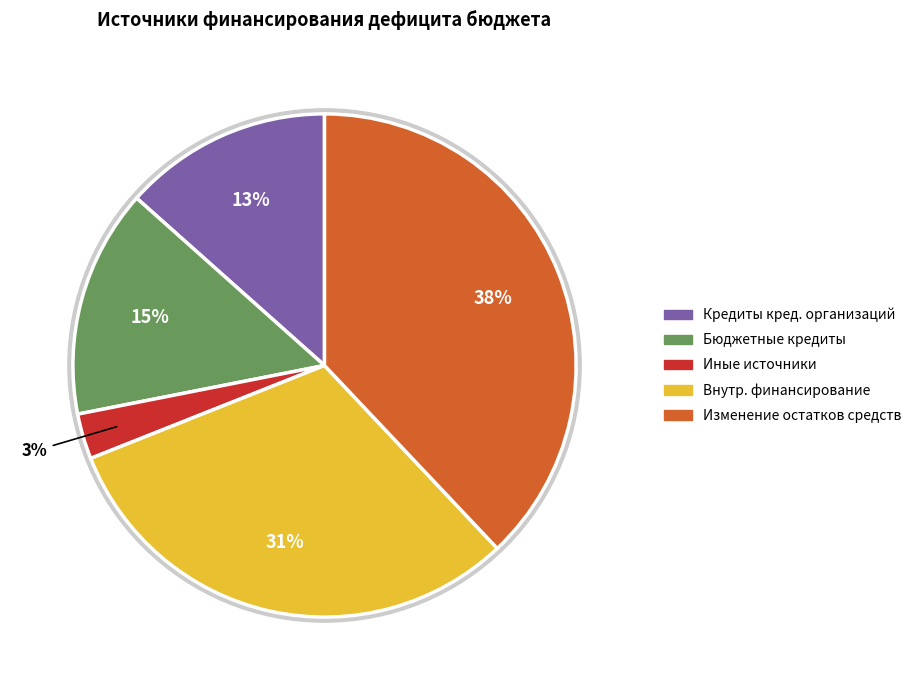

Rank the categories by value from lowest to highest.

Иные источники внутреннего финансирования, Кредиты кредитных организаций, Бюджетные кредиты из других бюджетов, источники внутреннего финансирования бюджета, Изменение остатков средств